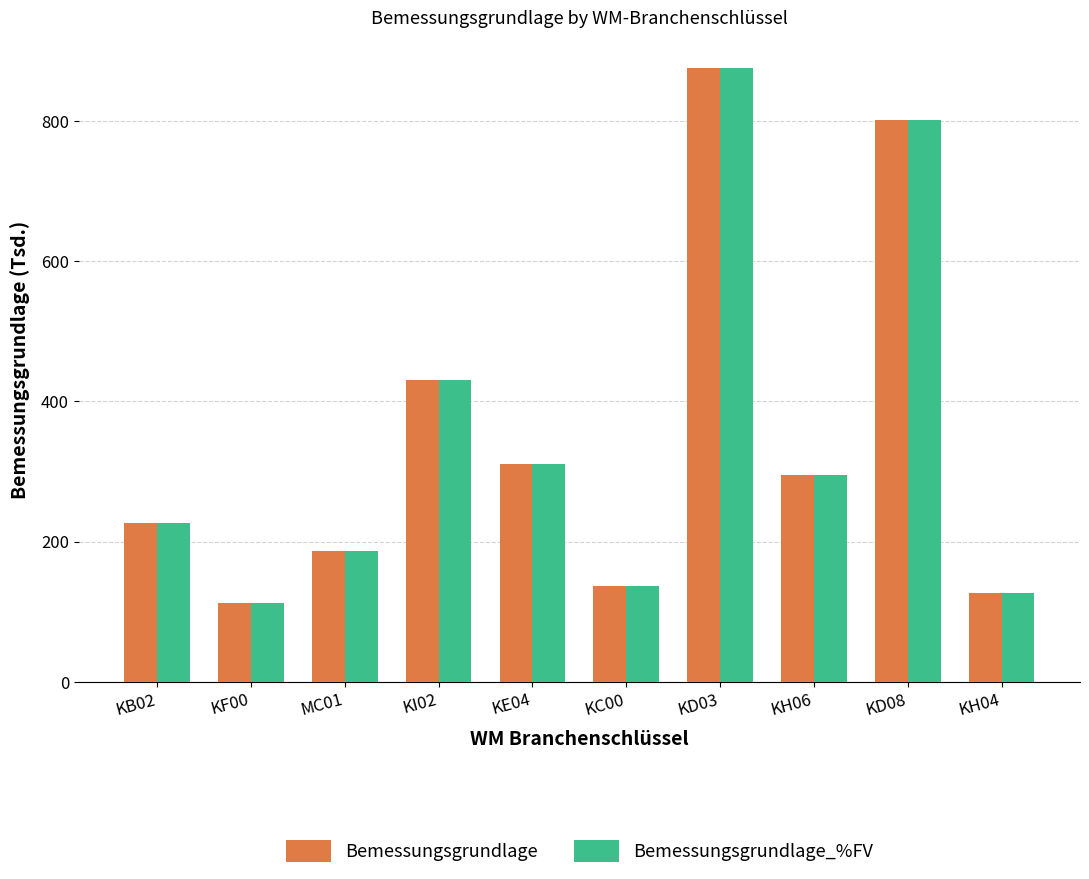

Which label corresponds to the smallest value in the chart?

KF00